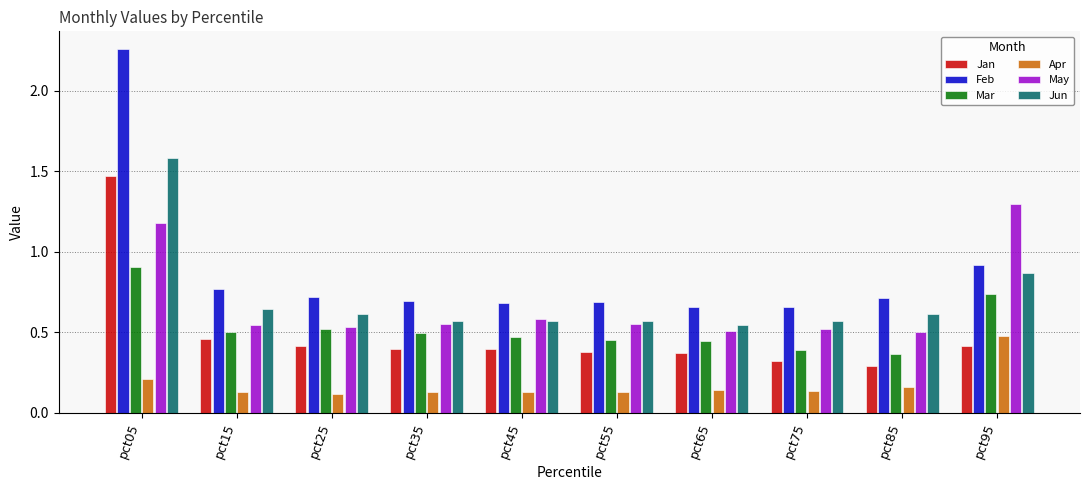

Which series has the widest spread of values?

Feb